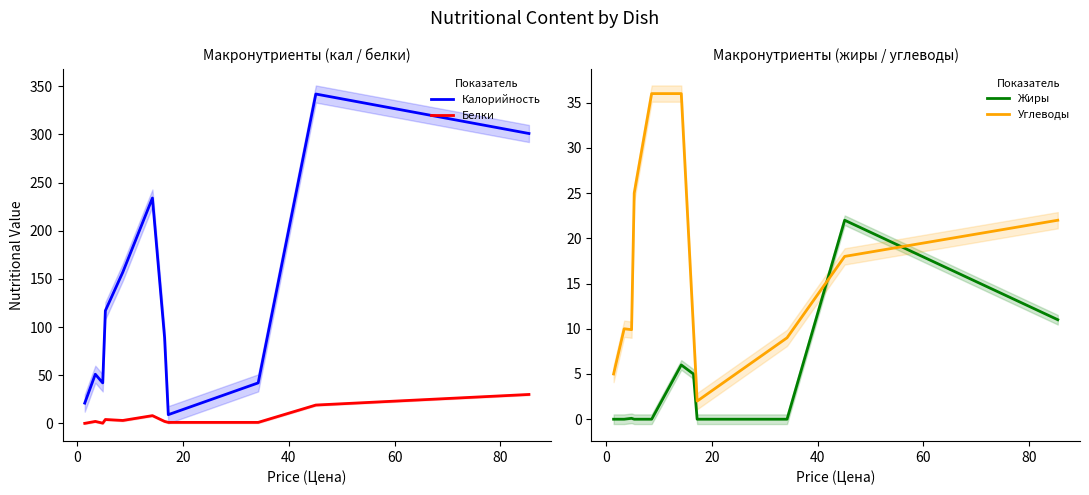

True or false: Белки and Калорийность intersect in this chart.

False